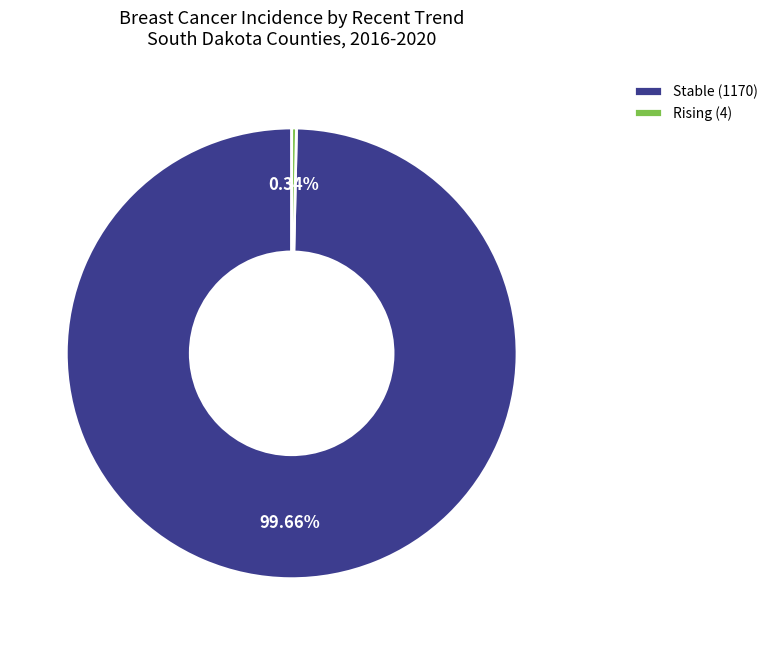

Count the number of slices in the pie.

2